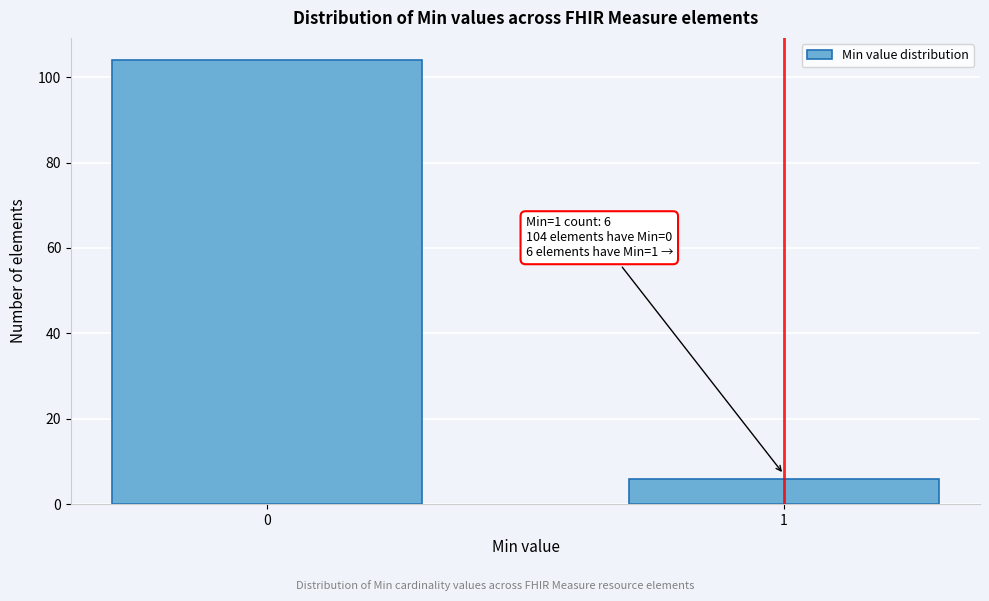

Reading left to right, list all the values displayed in this chart.

104	6